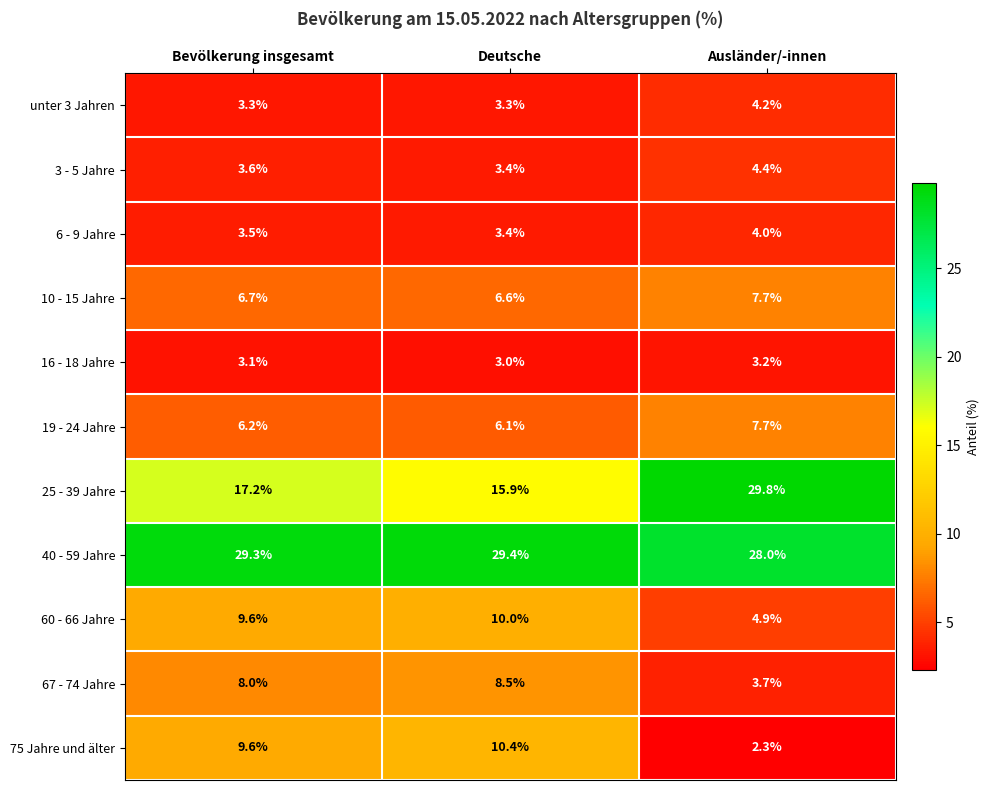

What is the average value of the 67 - 74 Jahre series?

6.7